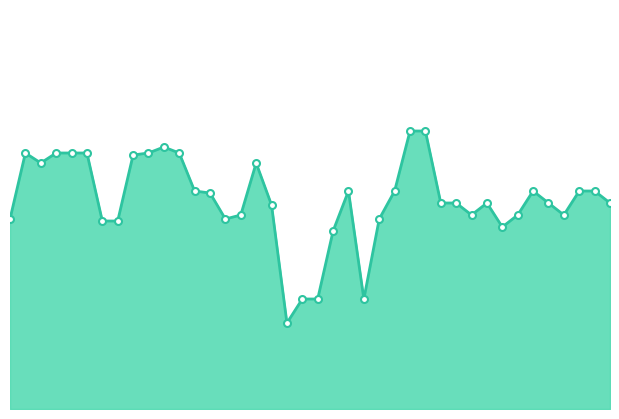

Where is the first local minimum?

01